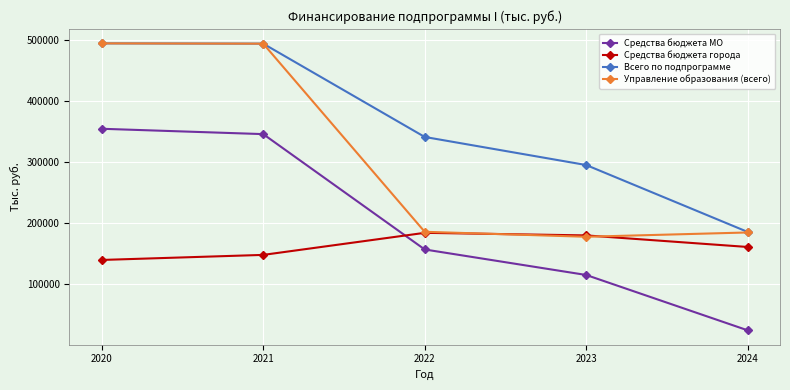

Is it true that Средства бюджета МО equals 156967.6 at 2022?

True